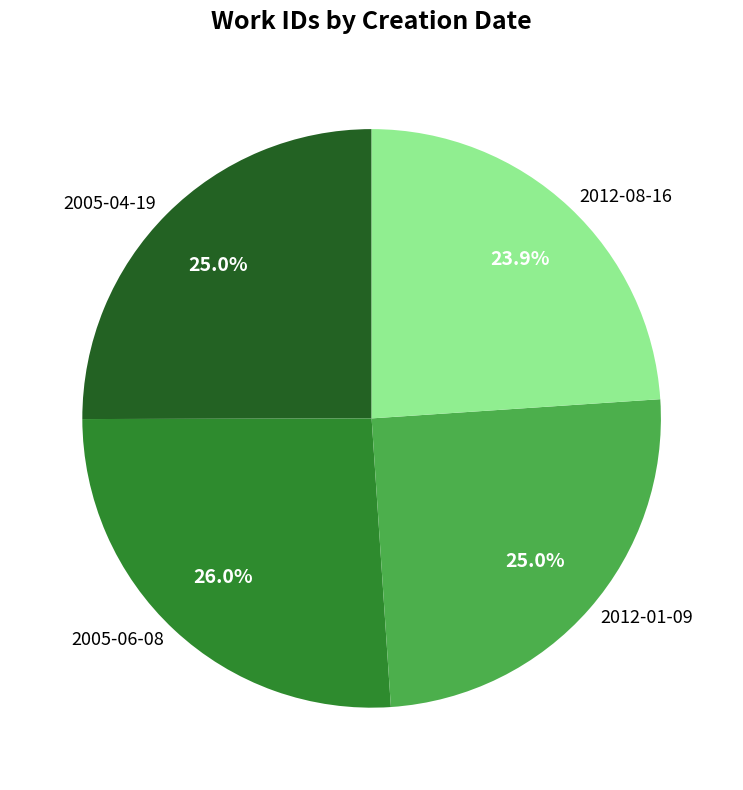

To the nearest percent, what portion does 2005-04-19 represent?

25%